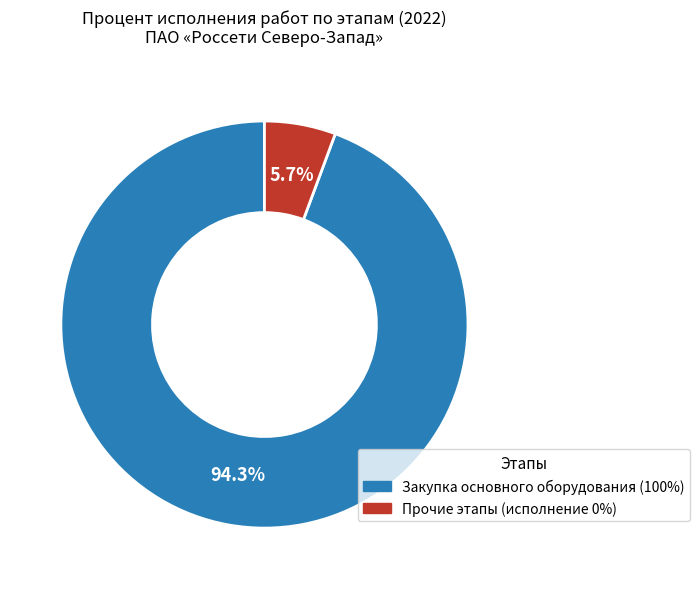

To the nearest percent, what is the difference between the largest and smallest slice percentages?

89%